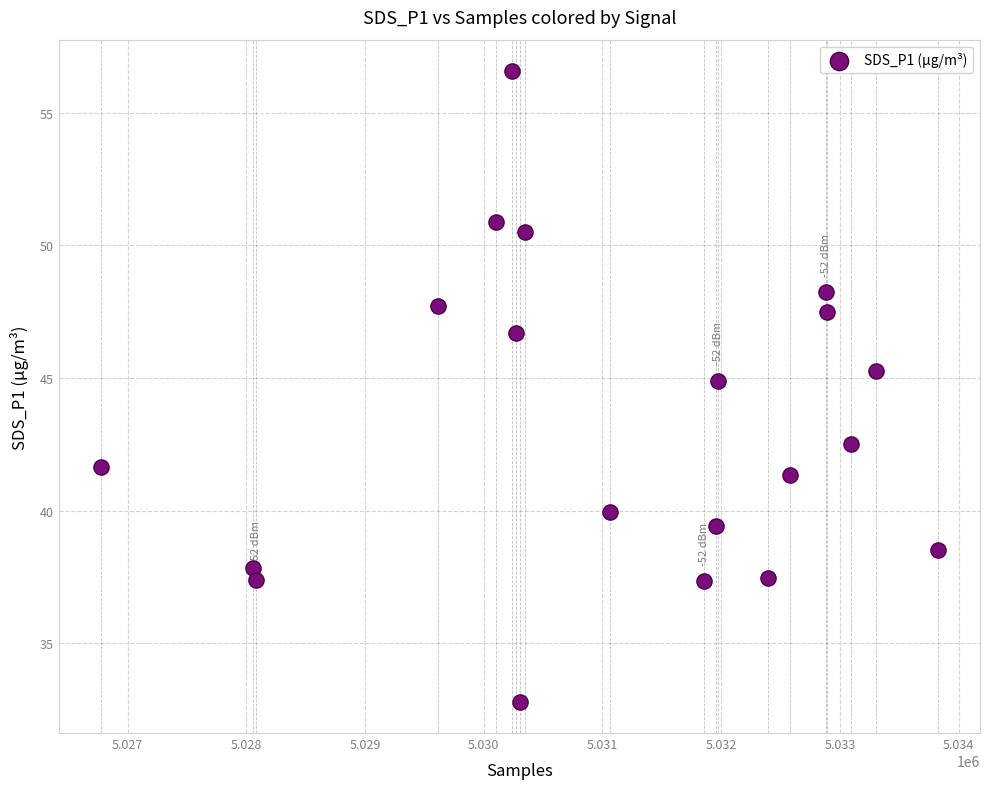

What Y value in the scatter plot is closest to 44?

44.9